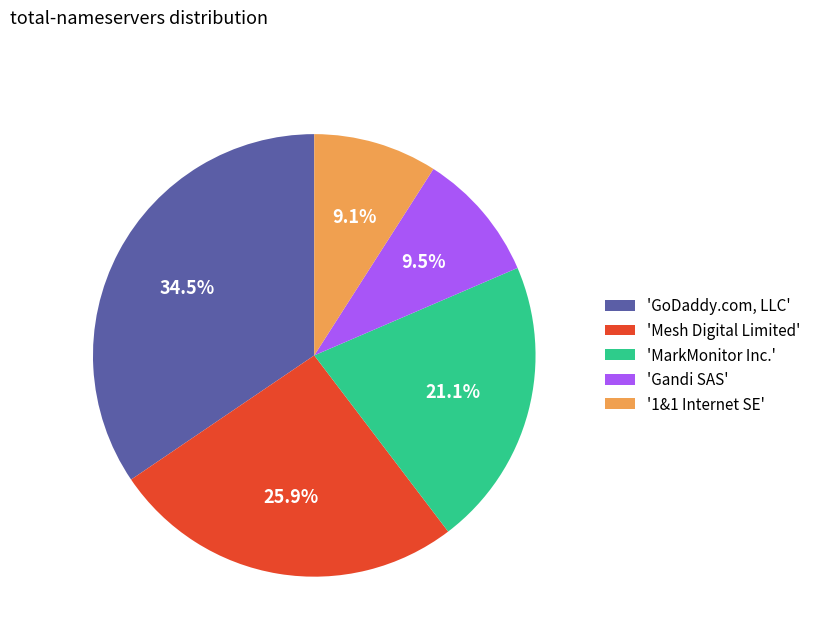

Rank the categories by value from highest to lowest.

'GoDaddy.com, LLC', 'Mesh Digital Limited', 'MarkMonitor Inc.', 'Gandi SAS', '1&1 Internet SE'